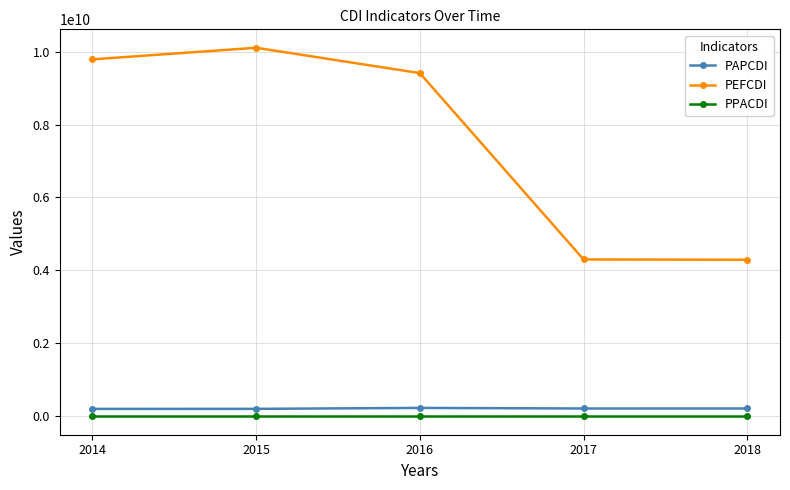

What is the difference between the highest and lowest values at 2018?

4292142686.0